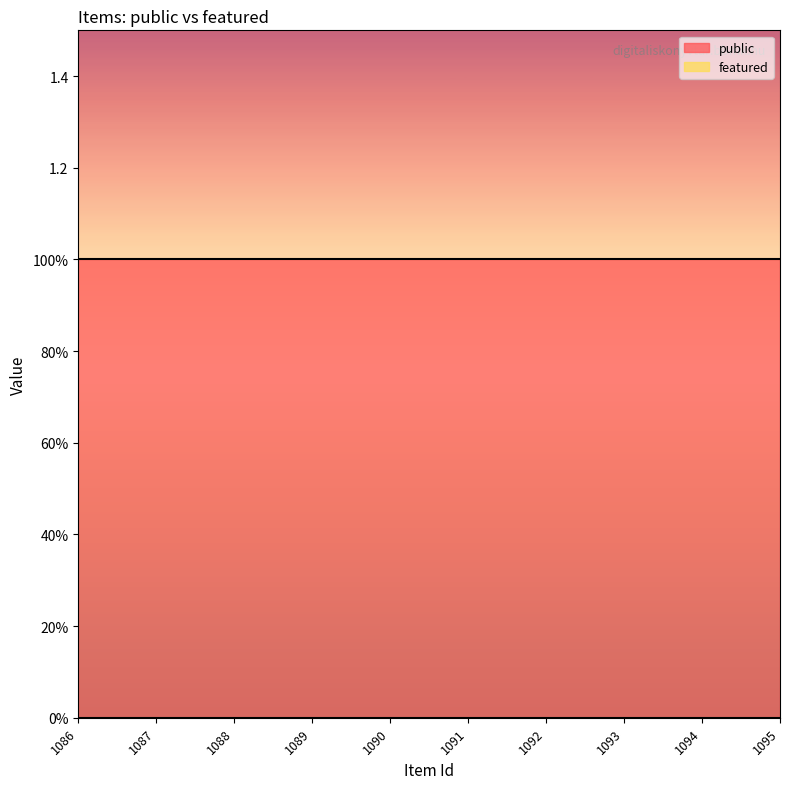

What is the sum of all public values?

10